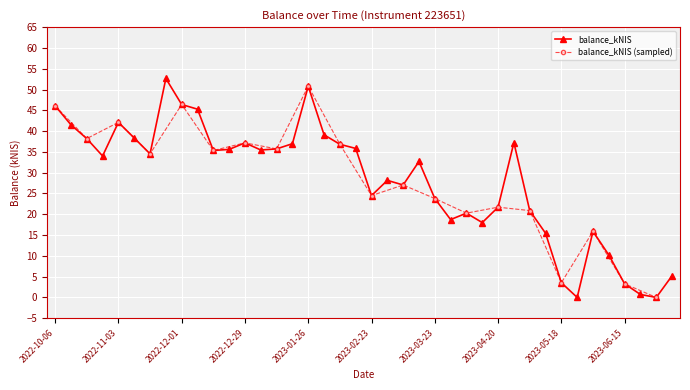

Is it true that the value at 2023-03-09 is 37.5?

False